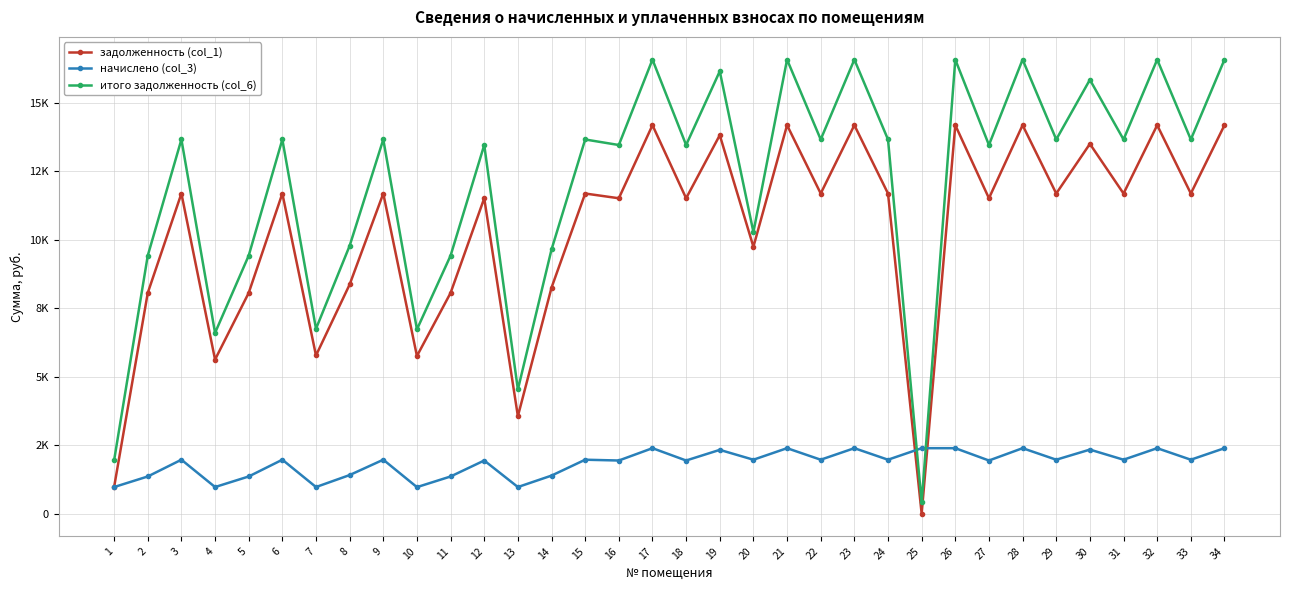

How many times do итого задолженность (col_6) and начислено (col_3) cross each other?

2